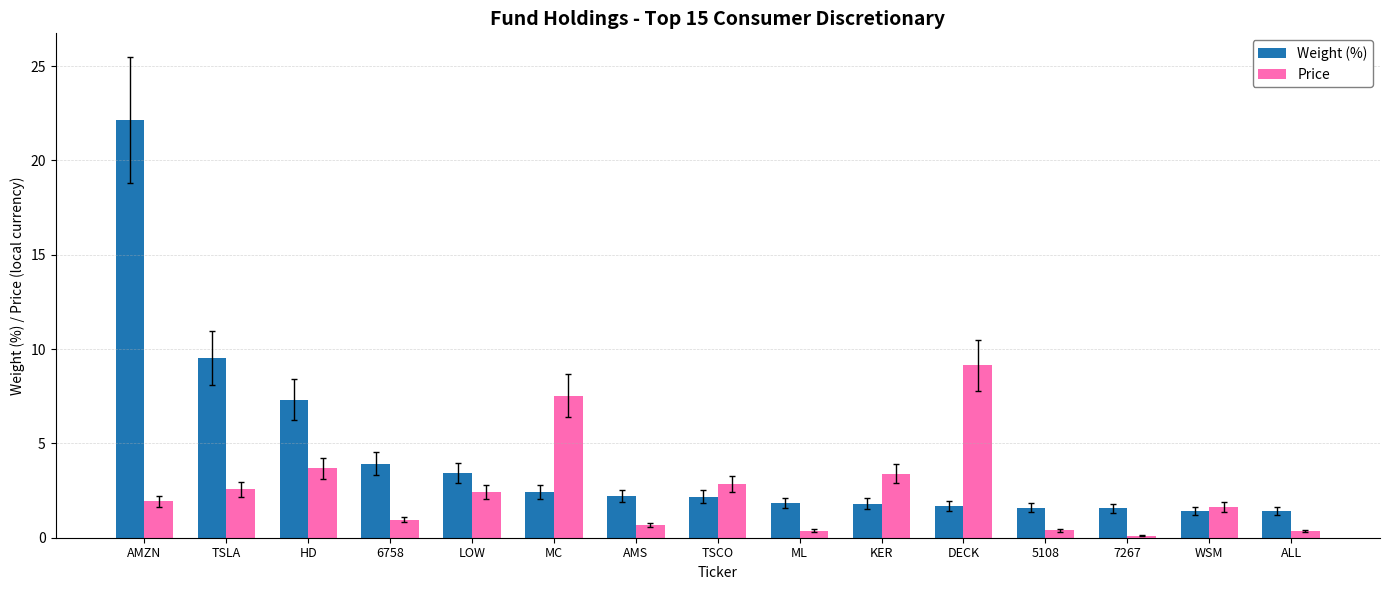

The Weight (%) series shows 2.3 at WSM. True or false?

False